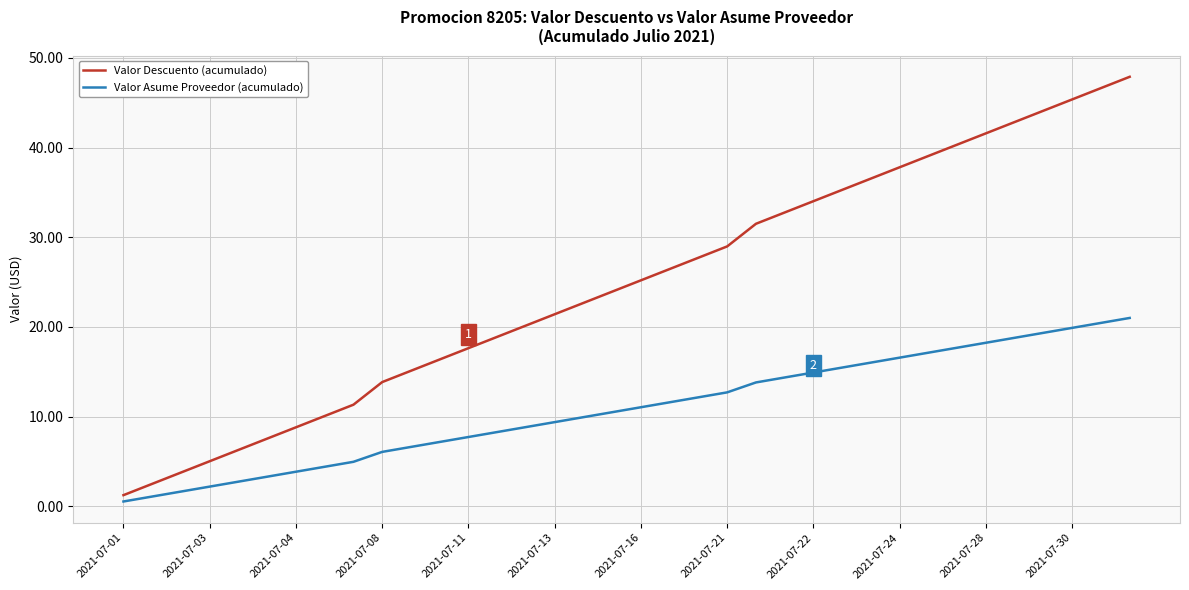

What is the lowest value of the Valor Descuento (acumulado) series?

1.3